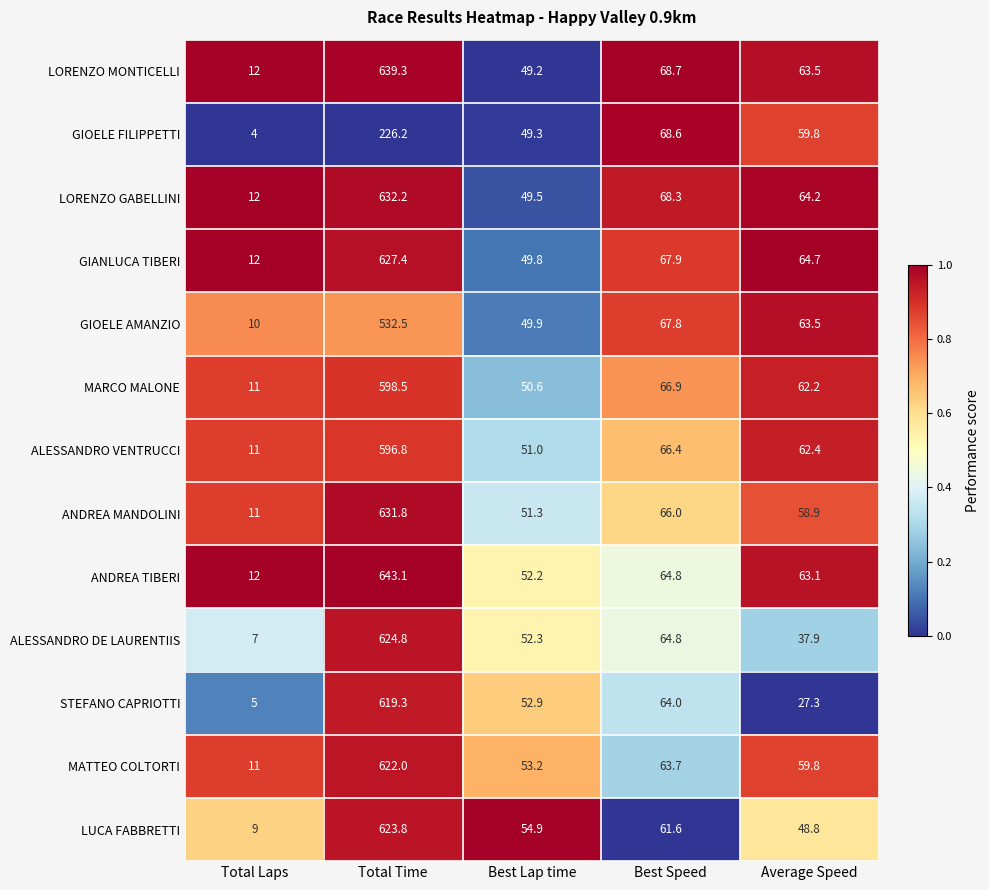

What is the maximum value for MATTEO COLTORTI?

622.0